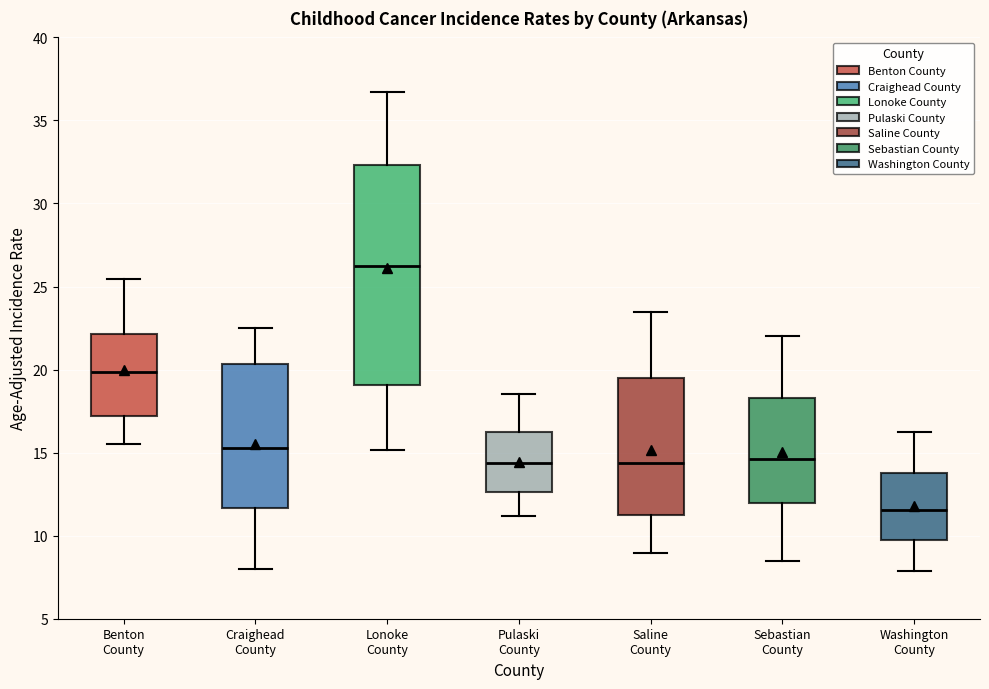

Reading left to right, read every box against the y-axis: the position of its median line, the range the box covers, and the ends of its whiskers. The values are not printed on the chart, so give them approximately, as read against the axis.

Benton County: median 20.0, box 17.0 to 22.0, whiskers 15.5 to 25.5
Craighead County: median 15.5, box 11.5 to 20.5, whiskers 8.0 to 22.5
Lonoke County: median 26.5, box 19.0 to 32.5, whiskers 15.0 to 36.5
Pulaski County: median 14.5, box 12.5 to 16.0, whiskers 11.0 to 18.5
Saline County: median 14.5, box 11.0 to 19.5, whiskers 9.0 to 23.5
Sebastian County: median 14.5, box 12.0 to 18.5, whiskers 8.5 to 22.0
Washington County: median 11.5, box 9.5 to 14.0, whiskers 8.0 to 16.5